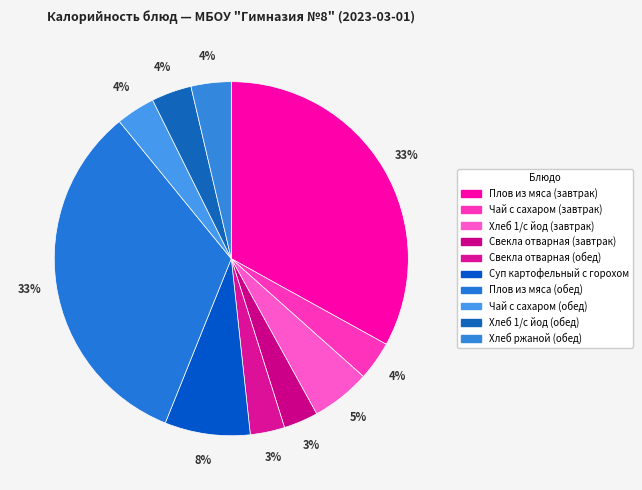

Is there any slice that represents more than half of the pie?

No